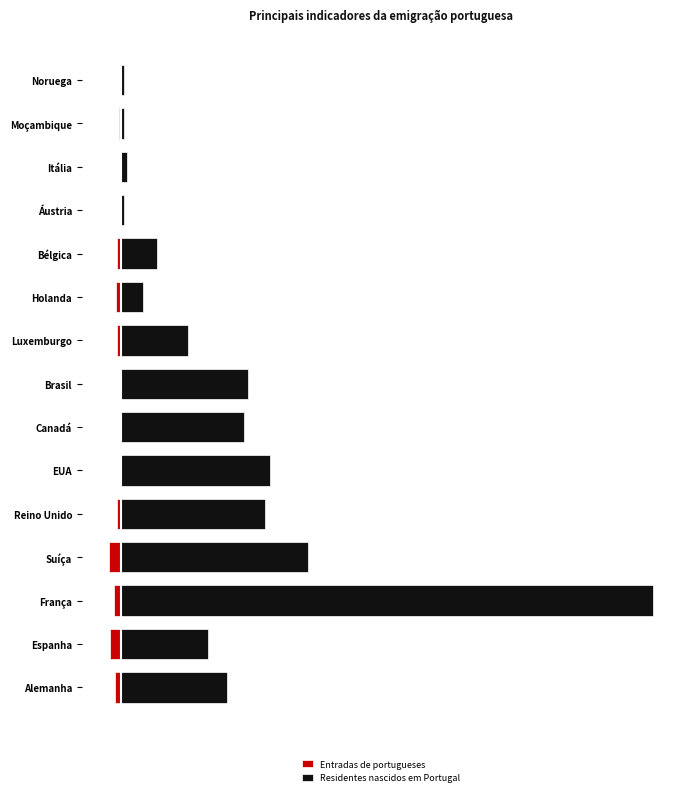

Is the value of Residentes nascidos em Portugal at Canadá greater than the value of Entradas de portugueses at Moçambique?

Yes